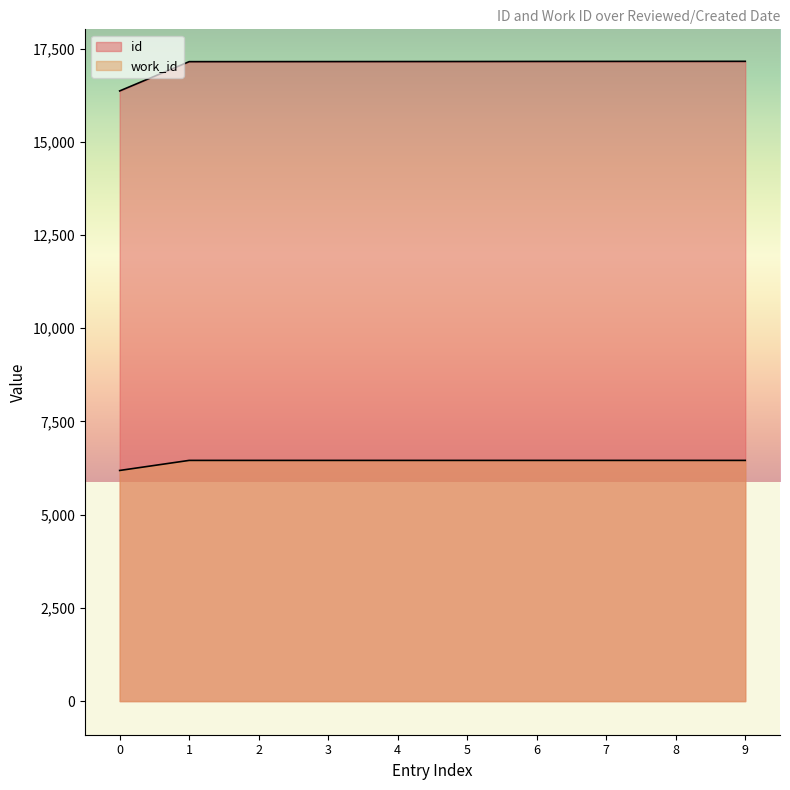

What are all the series names shown in the legend?

id, work_id